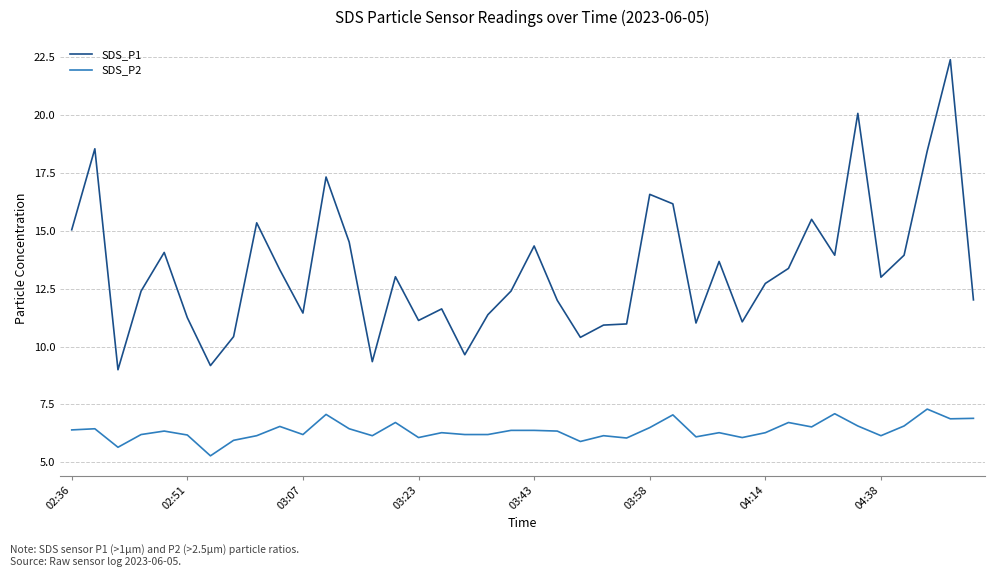

What is the highest value of the SDS_P2 series?

7.3